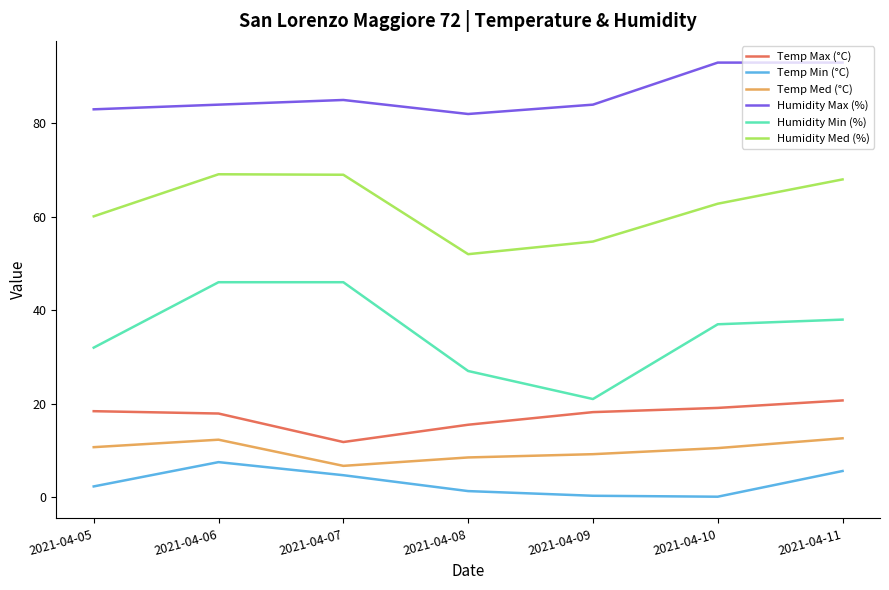

What is the lowest value of the Temp Max (°C) series?

11.8